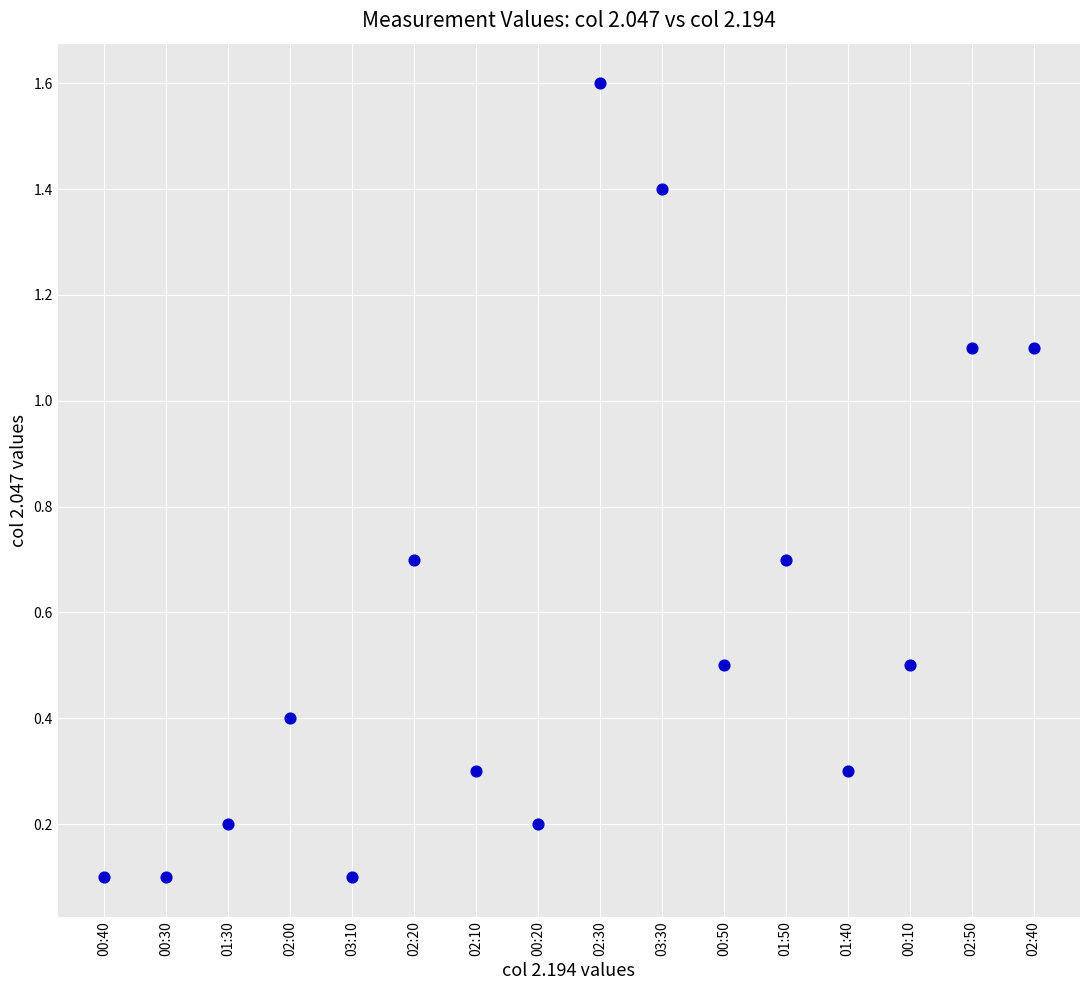

What is the range of Y values (max minus min)?

1.5